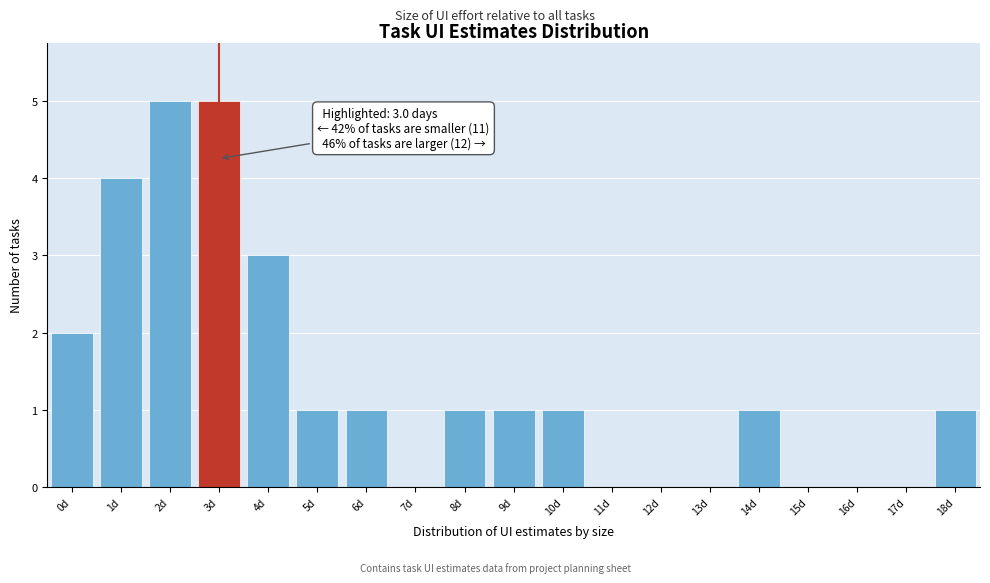

Reading right to left, extract all data points from this chart.

18d=1	17d=0	16d=0	15d=0	14d=1	13d=0	12d=0	11d=0	10d=1	9d=1	8d=1	7d=0	6d=1	5d=1	4d=3	3d=5	2d=5	1d=4	0d=2